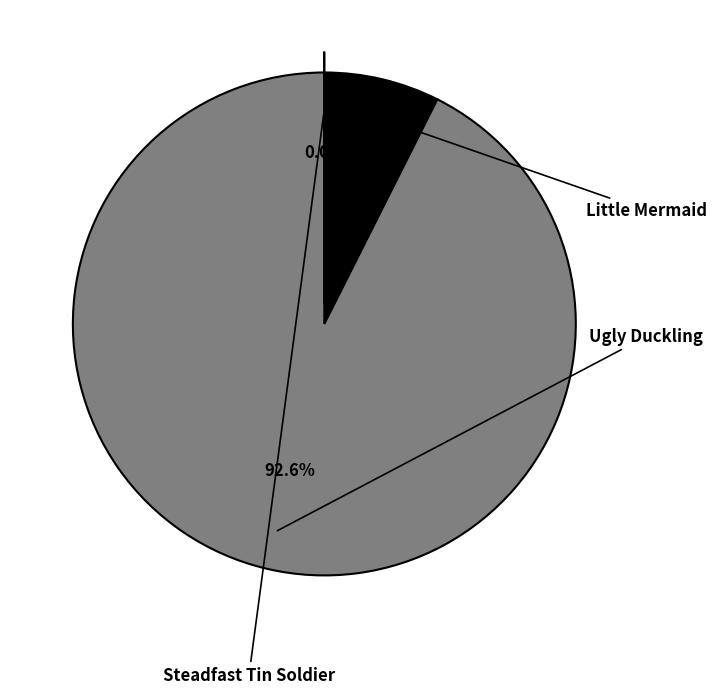

To the nearest percent, what is the difference between the Little Mermaid and Ugly Duckling slice percentages?

85%